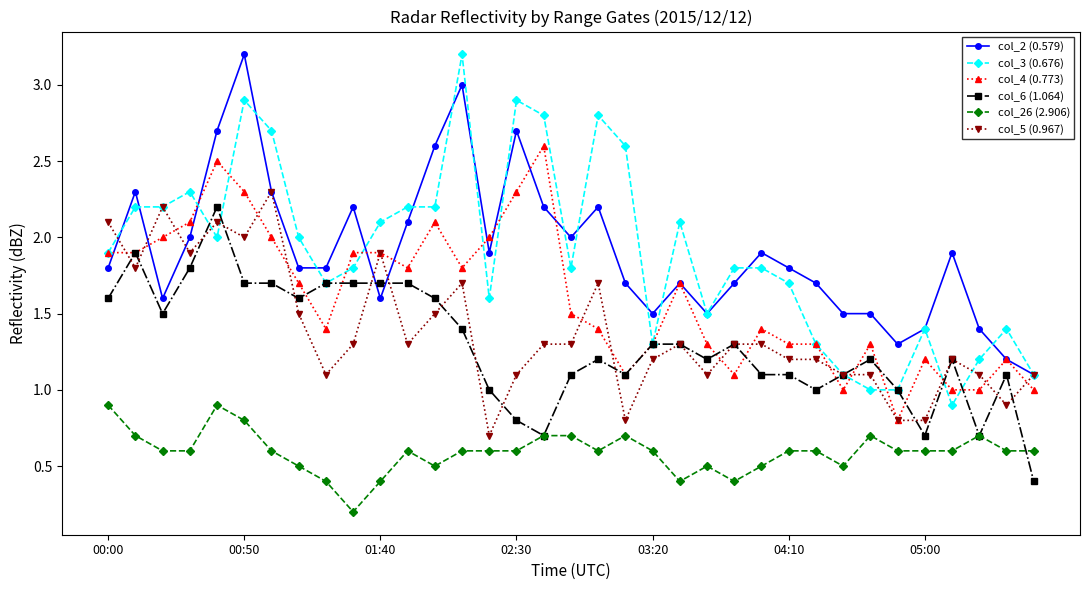

What is the value of the col_3 (0.676) point at the 30th from the left?

1.0